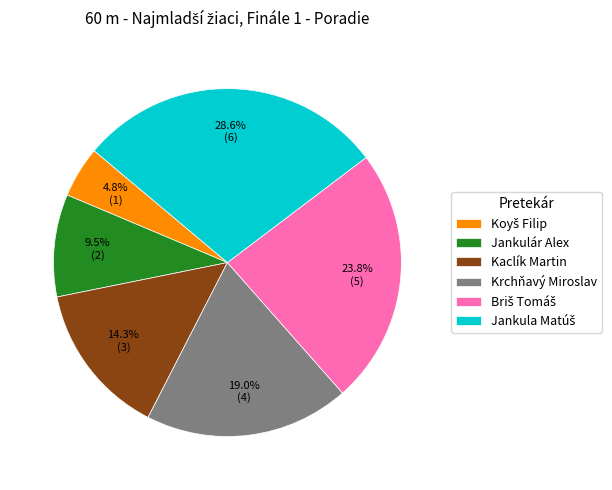

Which has a higher value, Jankulár Alex or Krchňavý Miroslav?

Krchňavý Miroslav